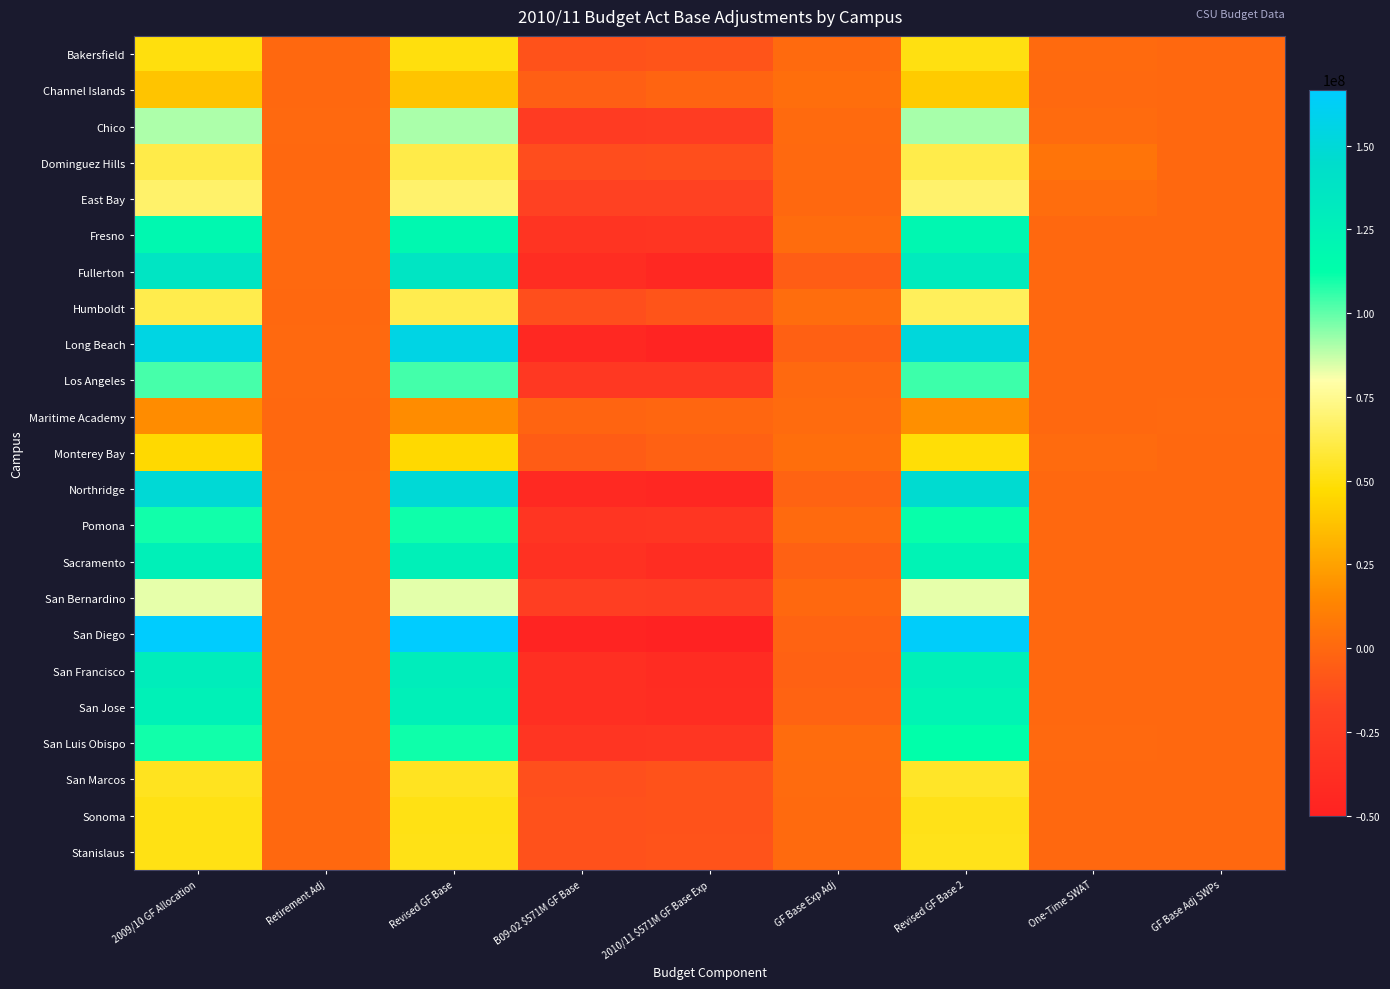

At which category does the chart reach its minimum across all series?

2010/11 $571M GF Base Exp